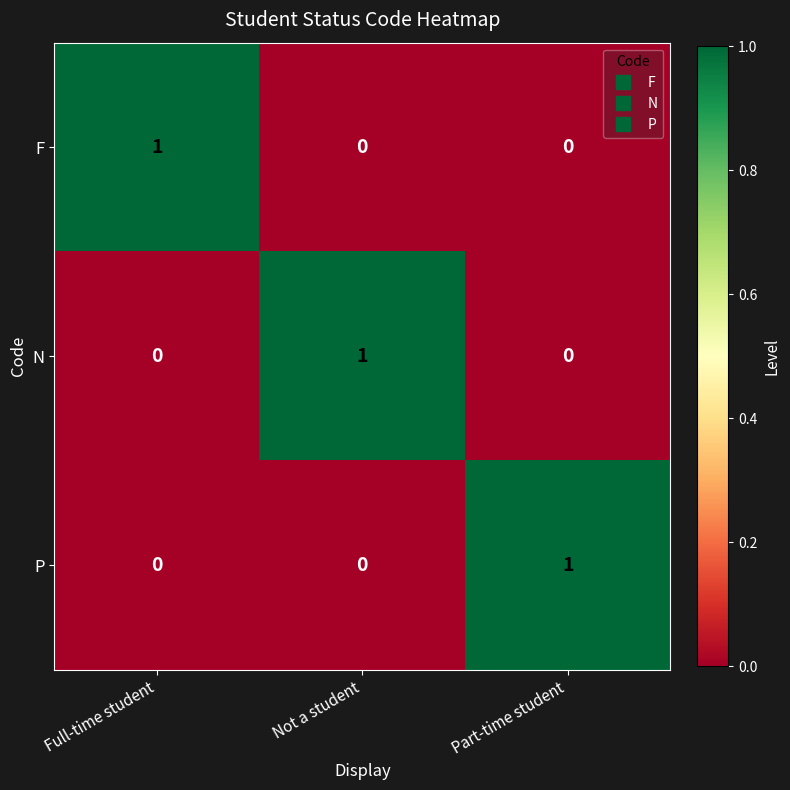

At how many categories does at least one series exceed 0?

3